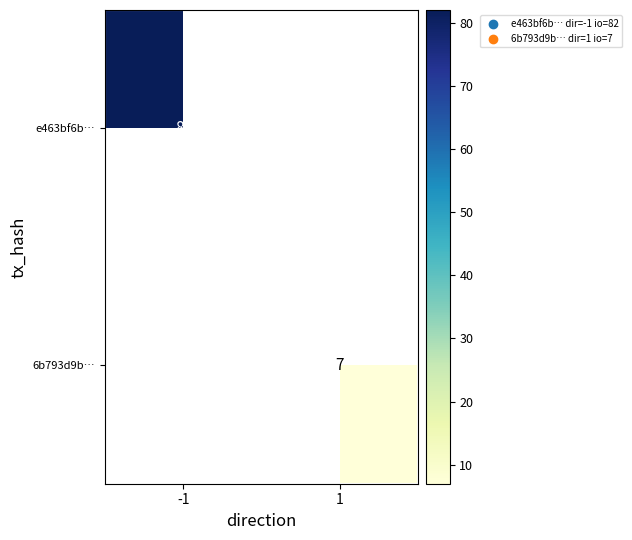

Which label corresponds to the largest value in the chart?

-1